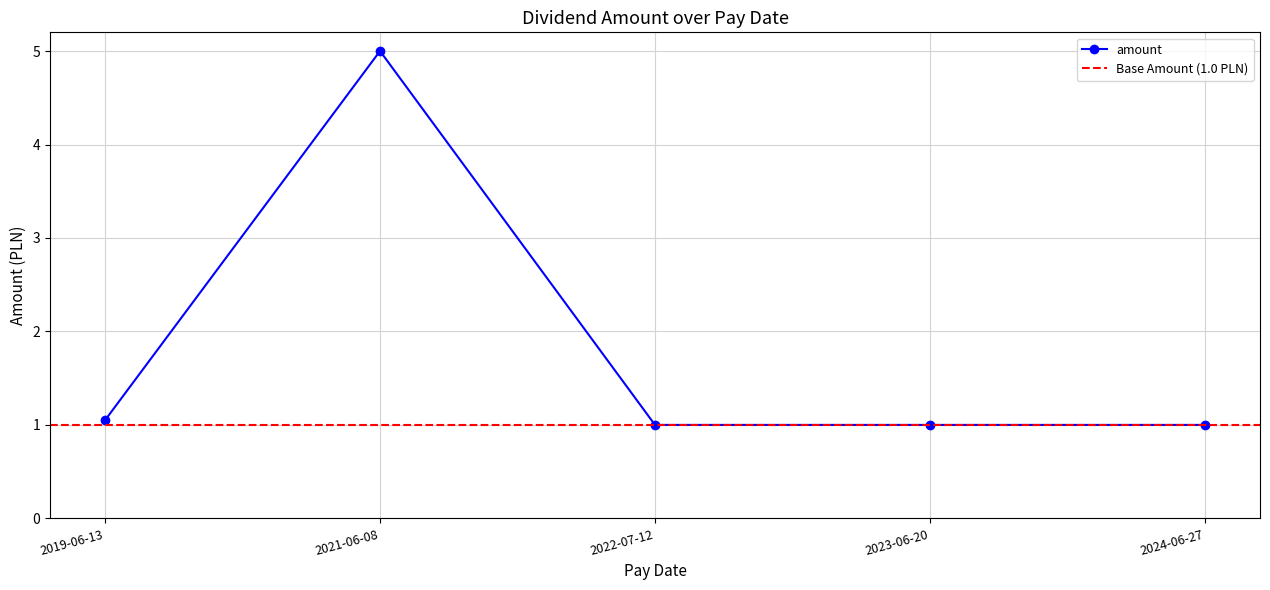

Between 2023-06-20 and 2021-06-08, which is larger?

2021-06-08